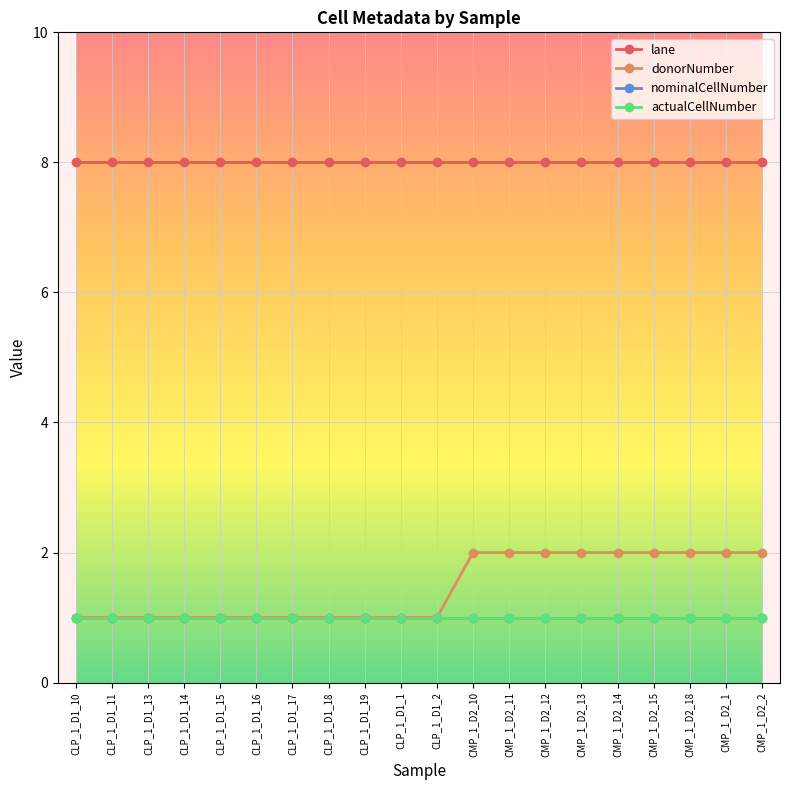

Does the chart have visible grid lines?

Yes